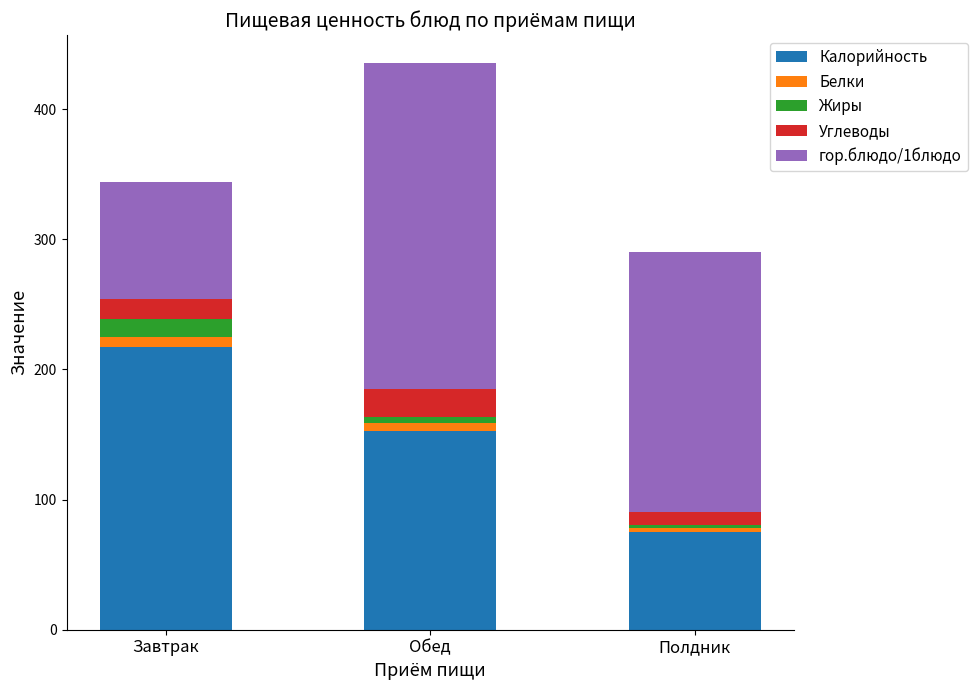

What is the minimum value for Калорийность?

75.0